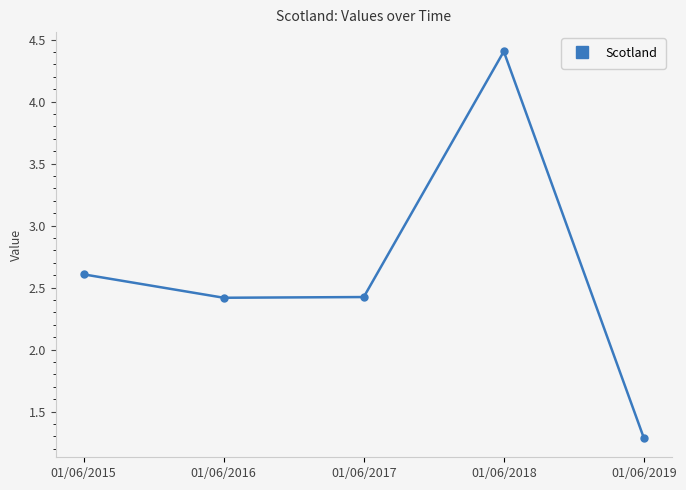

What is the maximum value shown in the chart?

4.4